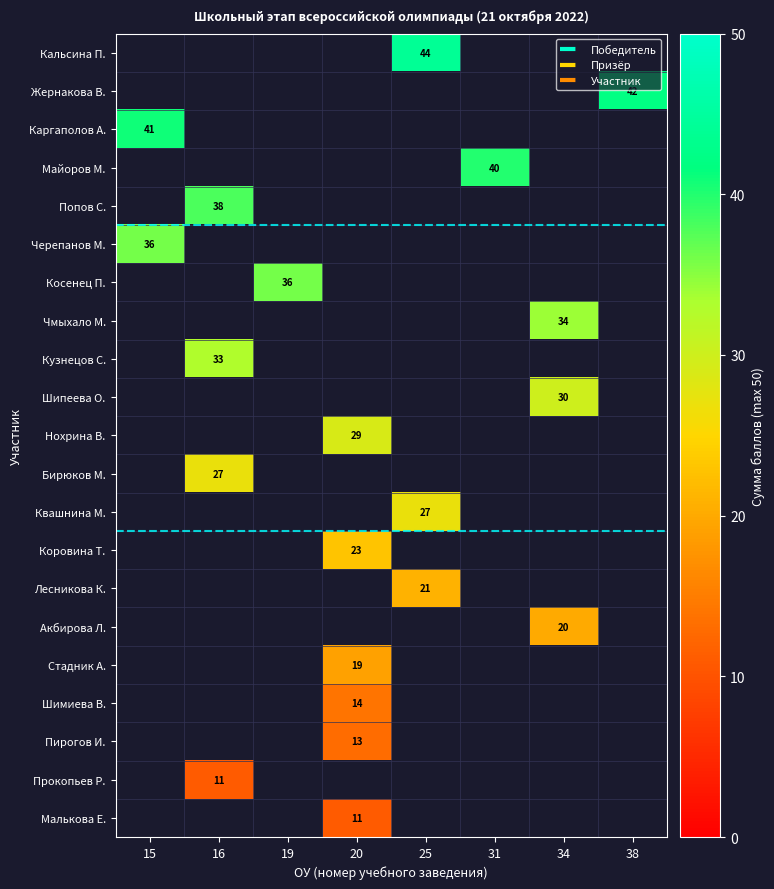

How many distinct data groups are displayed?

21